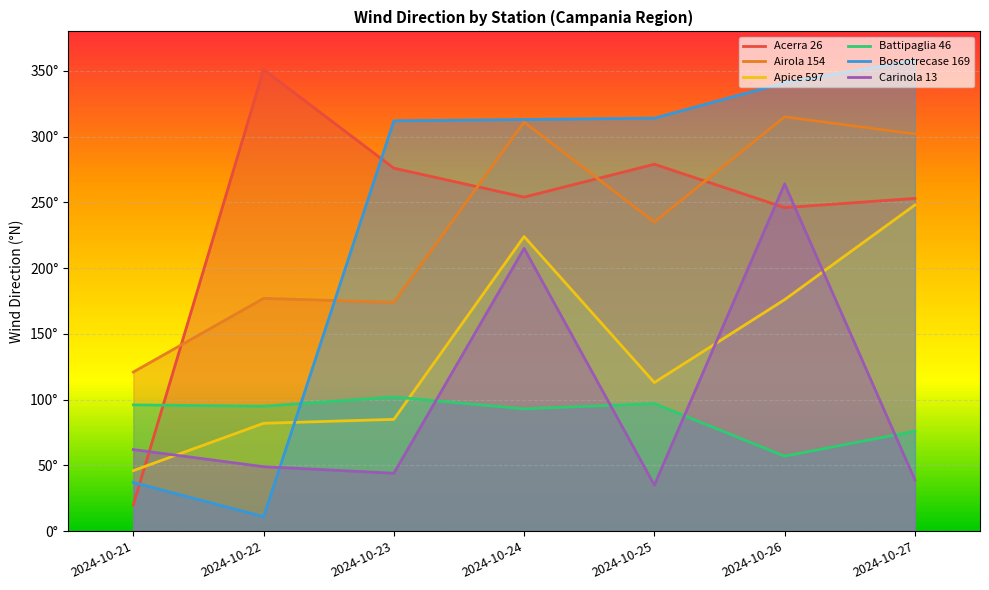

How many times do Boscotrecase 169 and Battipaglia 46 cross each other?

1